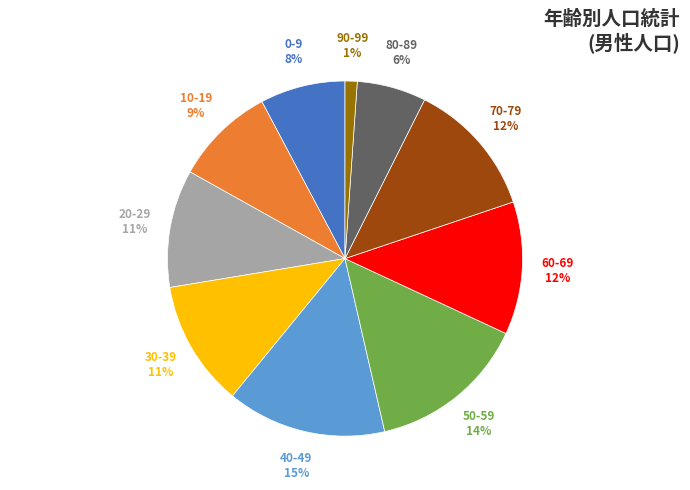

To the nearest percent, what percentage of the pie is 50-59?

14%